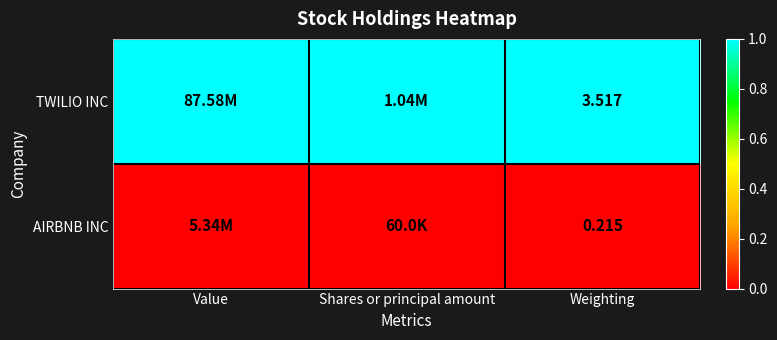

At how many categories does at least one series exceed 0?

3